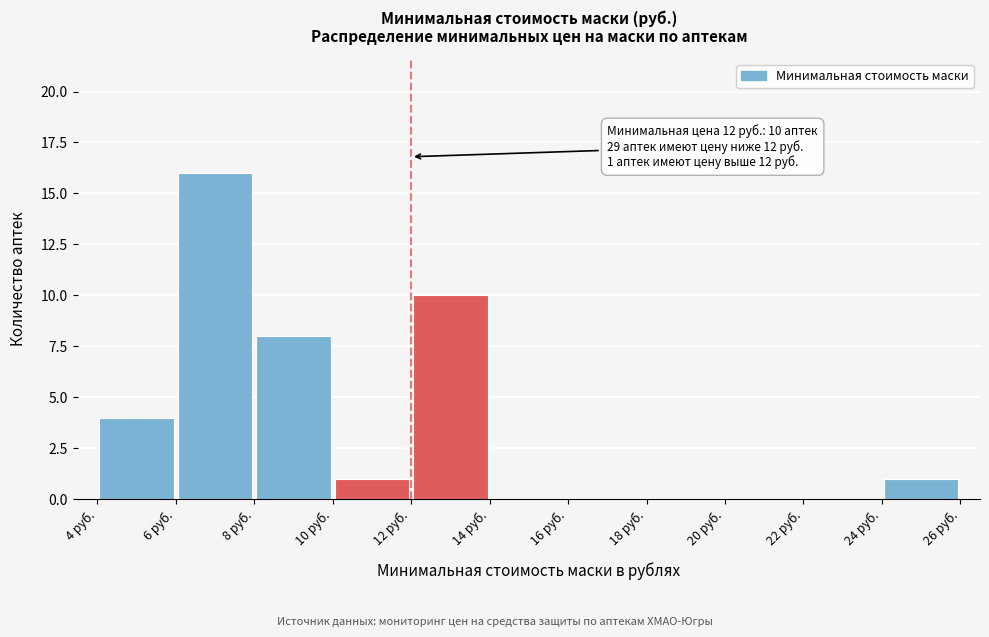

Which range on the x-axis has the tallest bar?

6 to 8